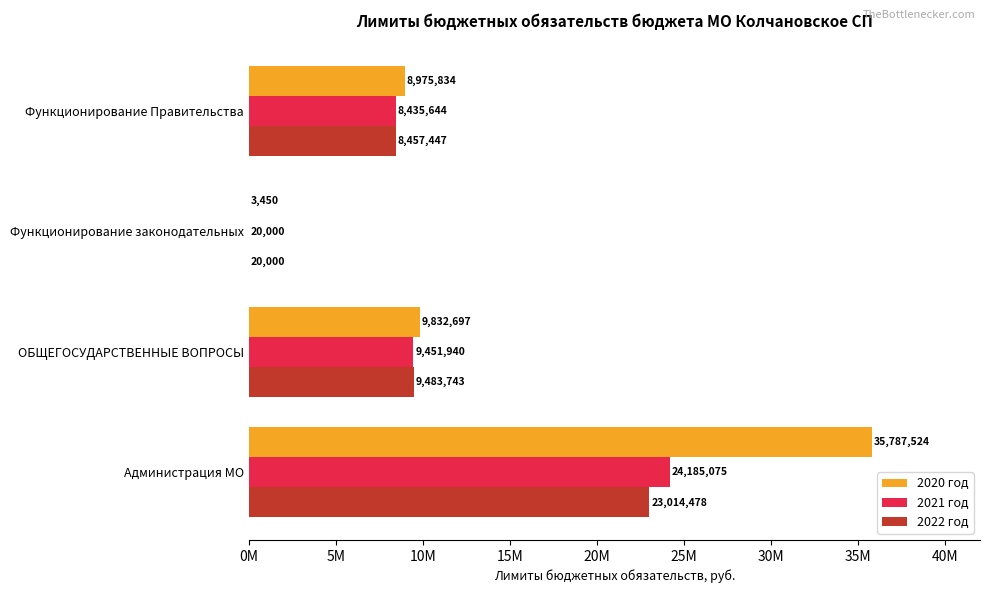

What are all the series names shown in the legend?

2020 год, 2021 год, 2022 год